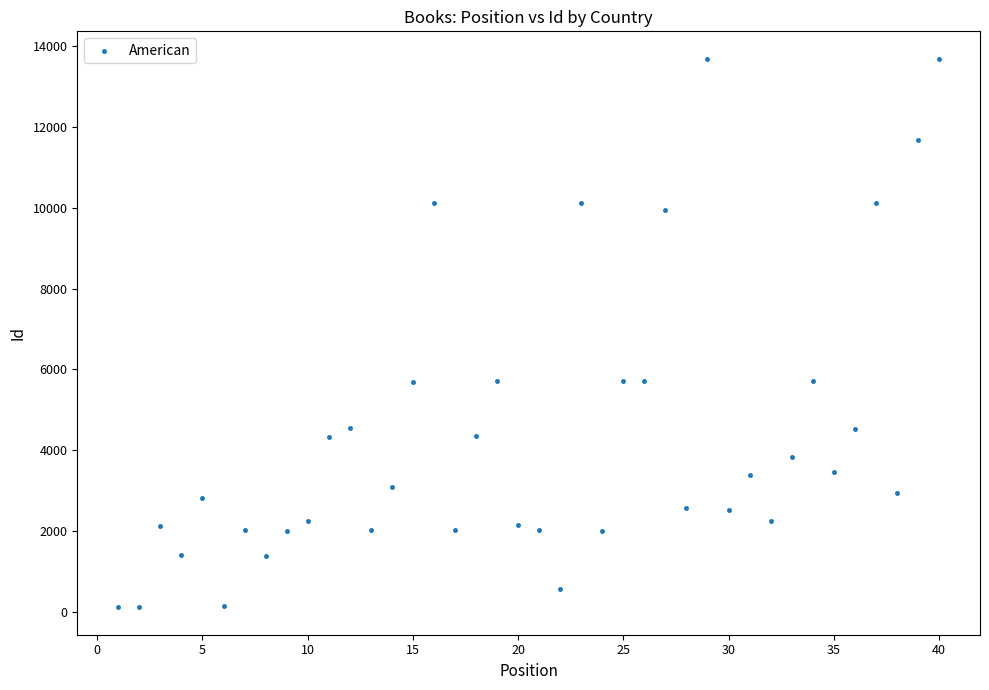

What is the range of Y values (max minus min)?

13572